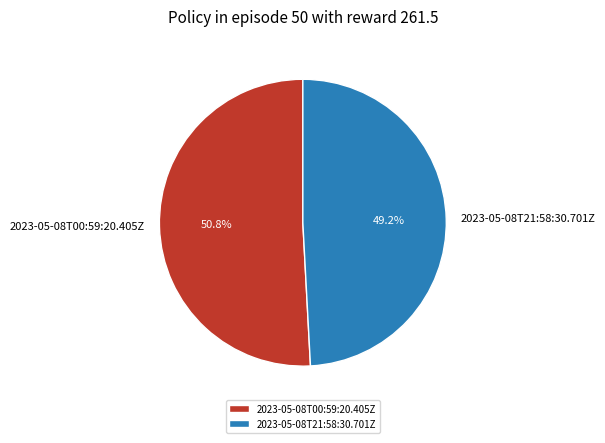

Count the number of slices in the pie.

2